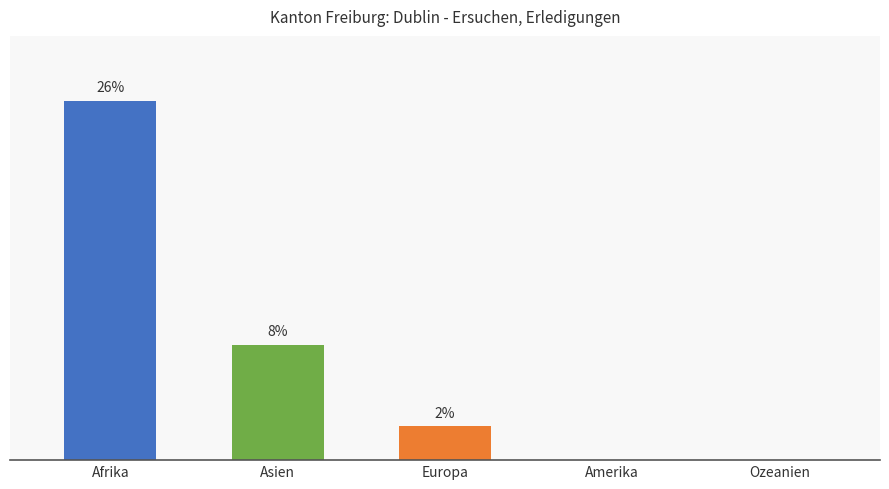

The chart shows a value of 0.0 at Amerika. True or false?

True